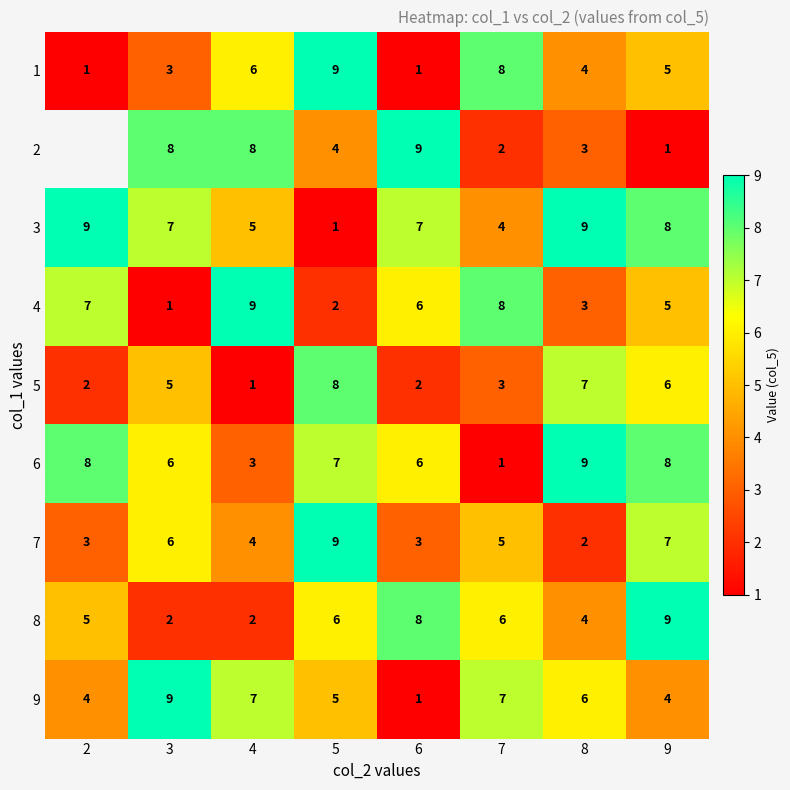

What is the sum of the 8 values at 7 and 9?

15